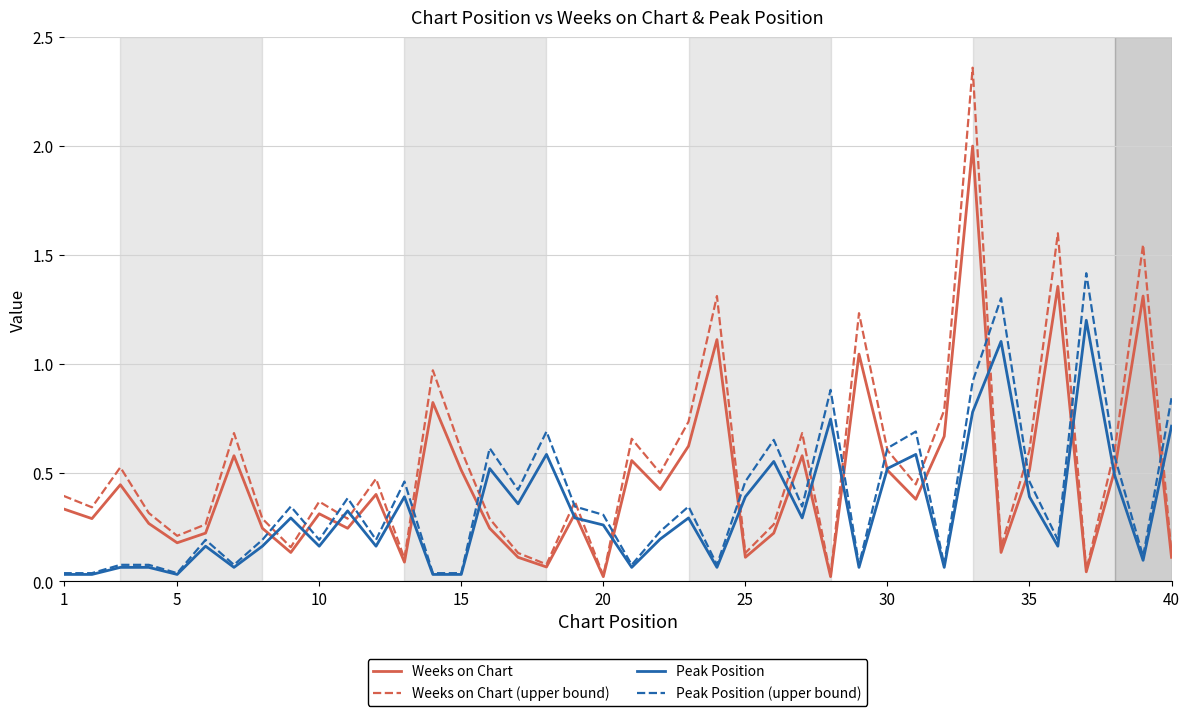

What are all the series names shown in the legend?

Weeks on Chart, Weeks on Chart (upper bound), Peak Position, Peak Position (upper bound)